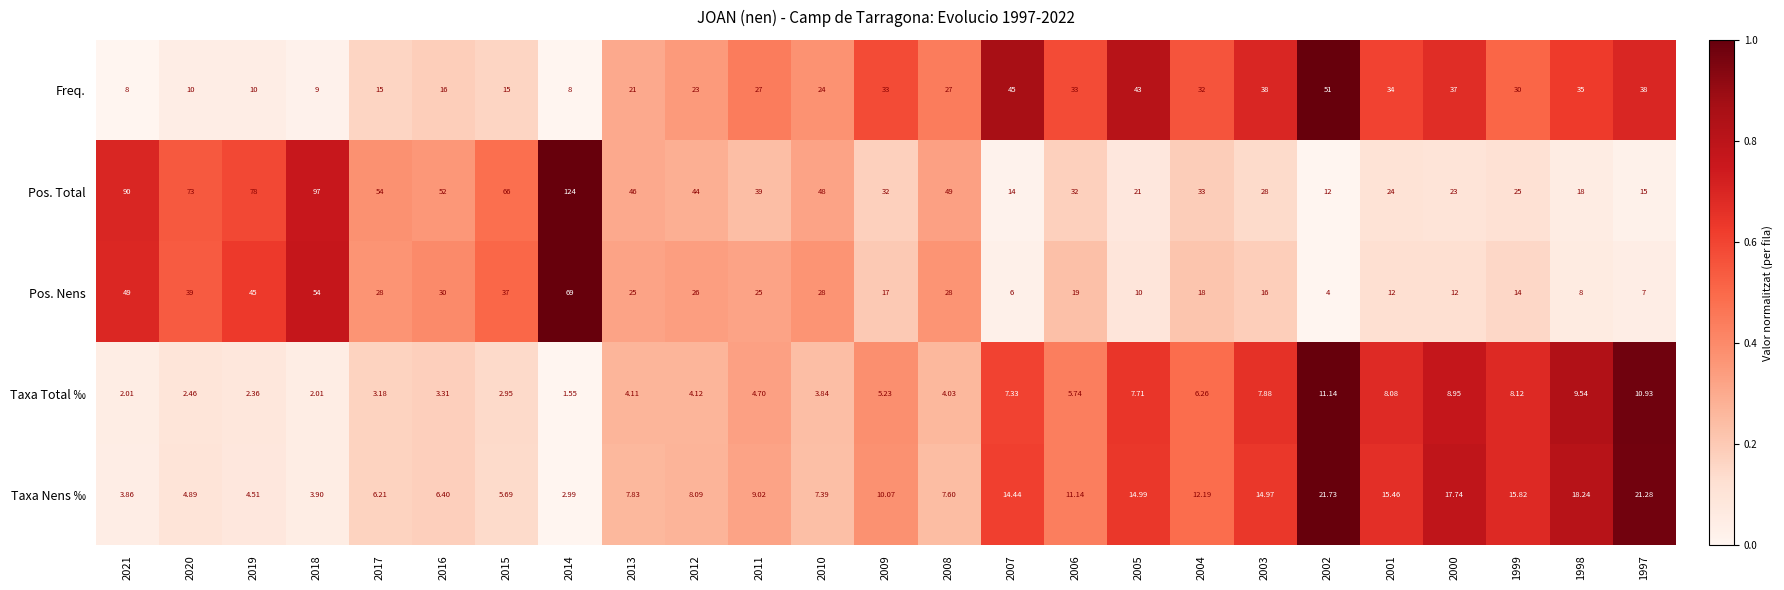

How many values in the Taxa Total ‰ series exceed 4?

16